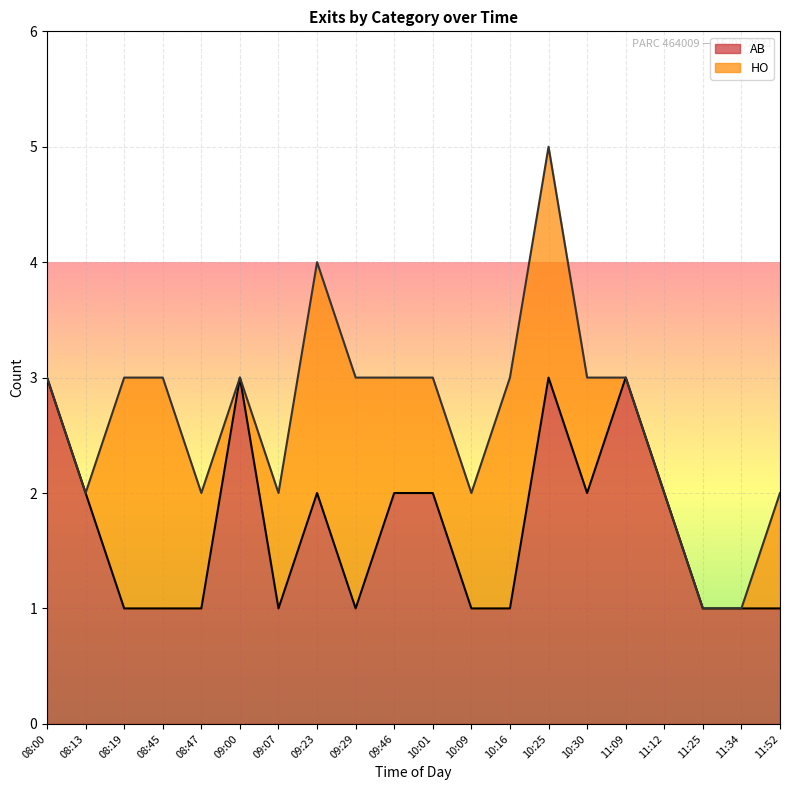

Rank the categories by value from lowest to highest.

08:19, 08:45, 08:47, 09:07, 09:29, 10:09, 10:16, 11:25, 11:34, 11:52, 08:13, 09:23, 09:46, 10:01, 10:30, 11:12, 08:00, 09:00, 10:25, 11:09